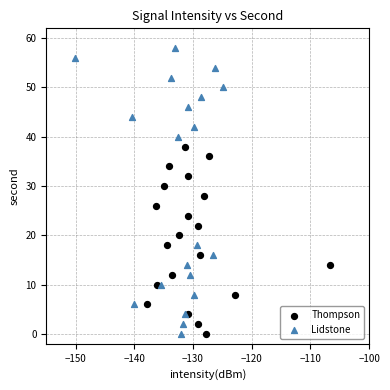

What are all the series names shown in the legend?

Thompson, Lidstone